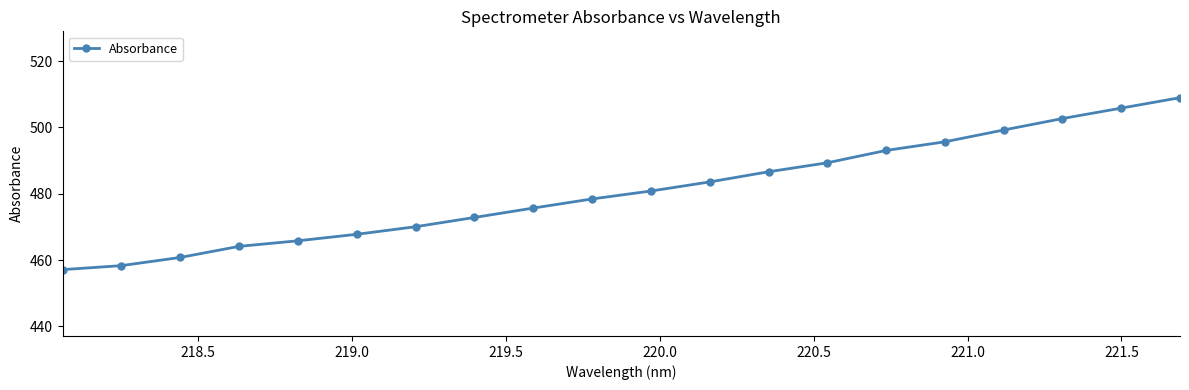

What is the difference between the maximum and minimum values?

51.8